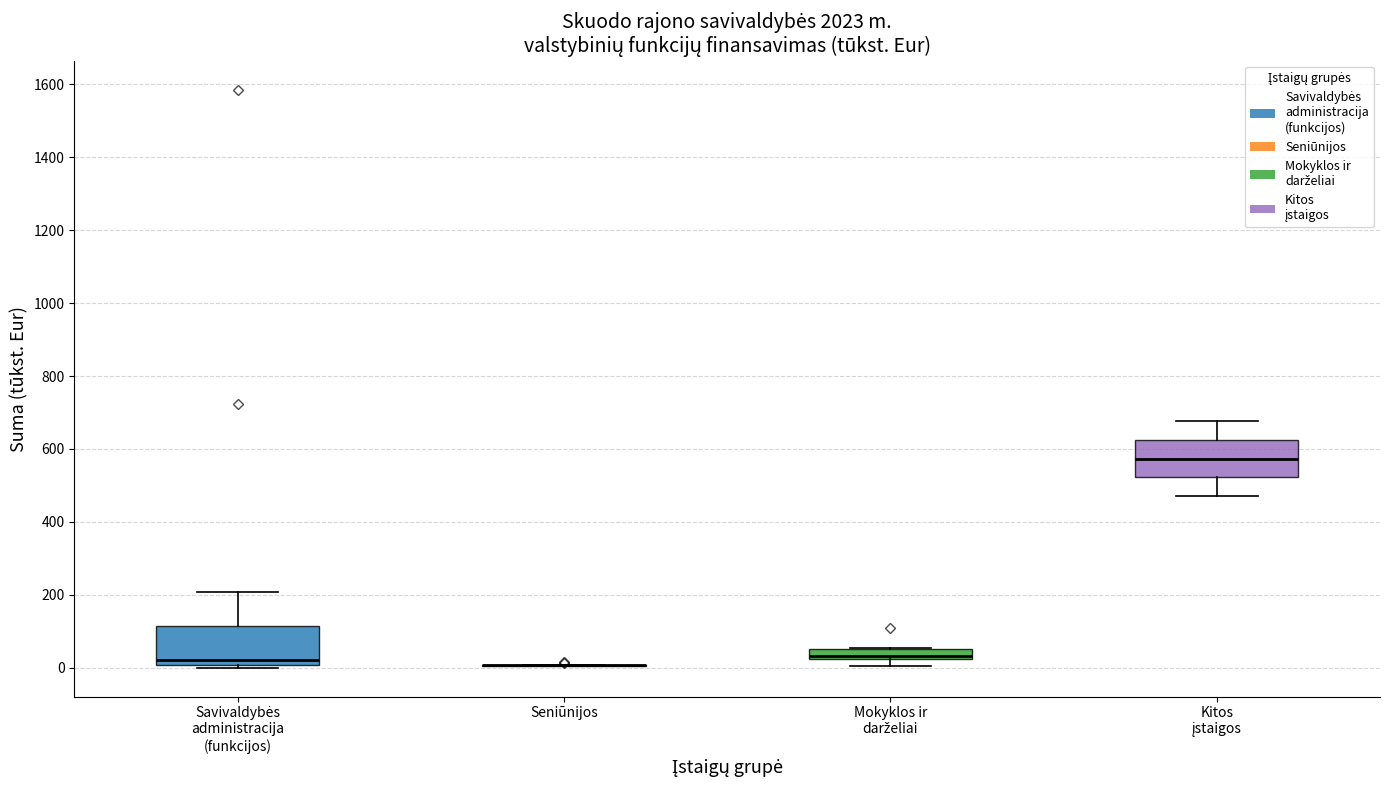

Where is the upper edge of the box for Mokyklos ir darželiai on the y-axis? The values are not printed on the chart, so give them approximately, as read against the axis.

60